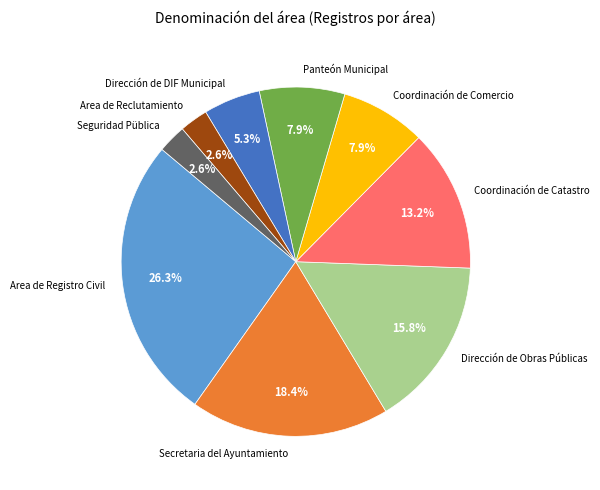

To the nearest percent, what portion does Seguridad Püblica represent?

3%